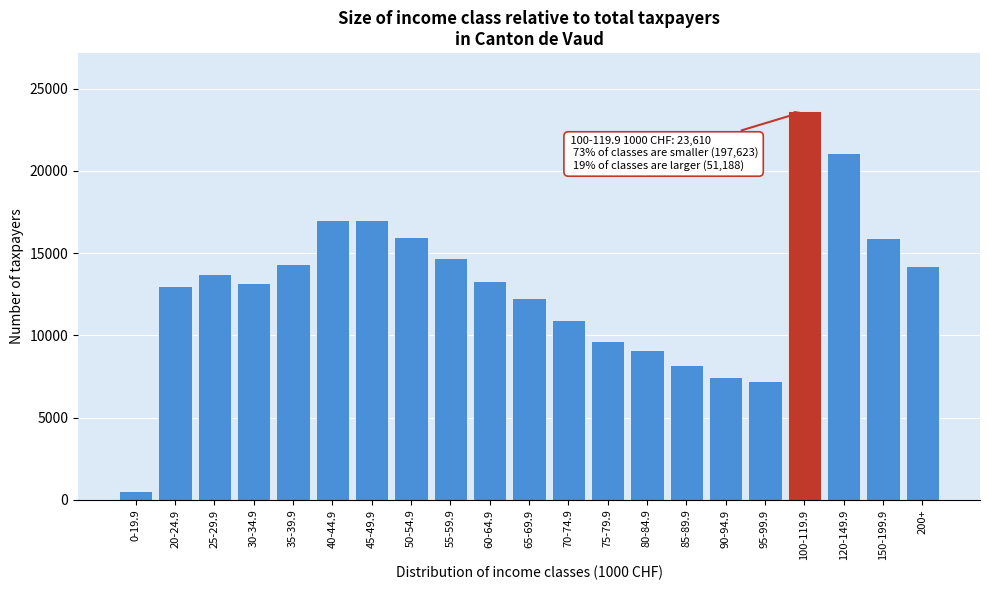

What is the change in value from 35-39.9 to 100-119.9?

+9252